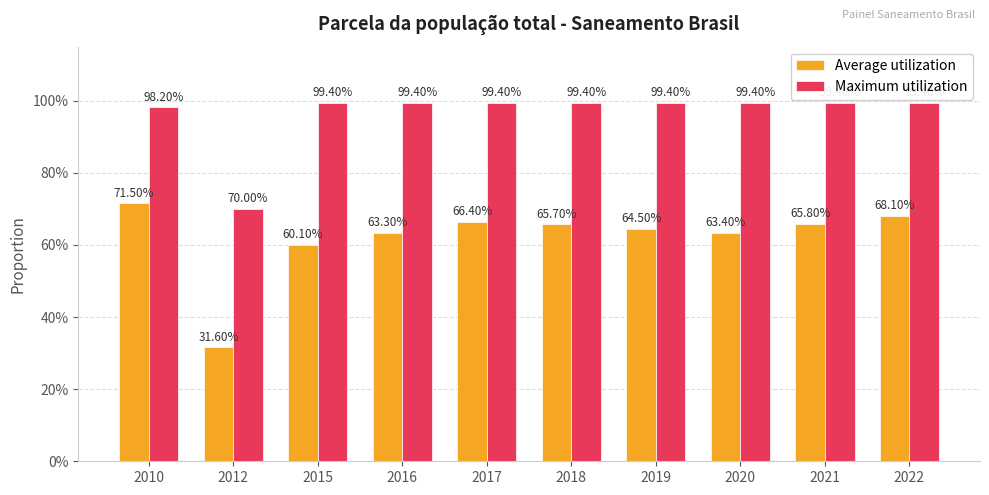

What are all the series names shown in the legend?

Average utilization, Maximum utilization